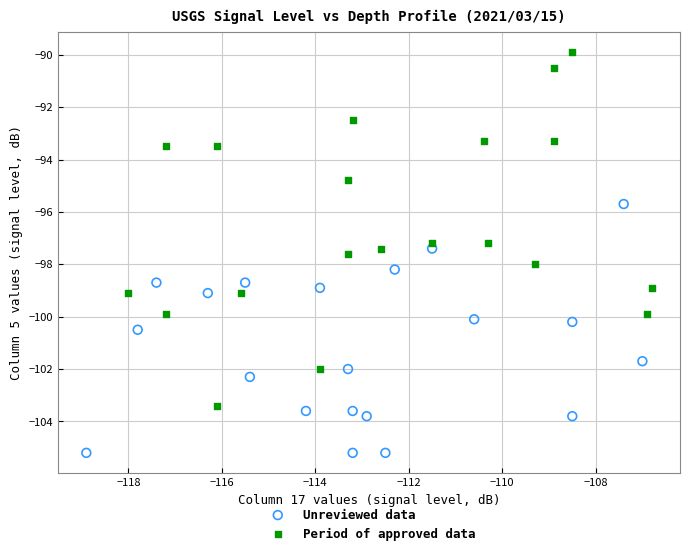

Which series contains the lowest Y value?

Unreviewed data